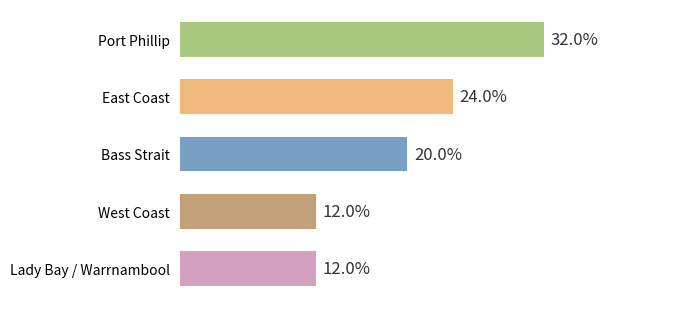

List the labels in order of value, largest first.

Port Phillip, East Coast, Bass Strait, West Coast, Lady Bay / Warrnambool